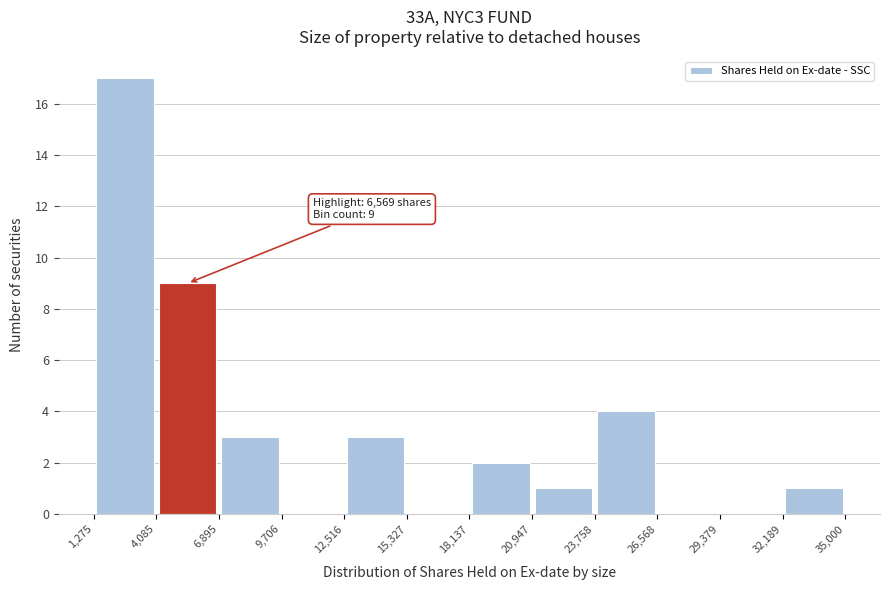

Which range on the x-axis has the tallest bar?

1,275 to 4,085